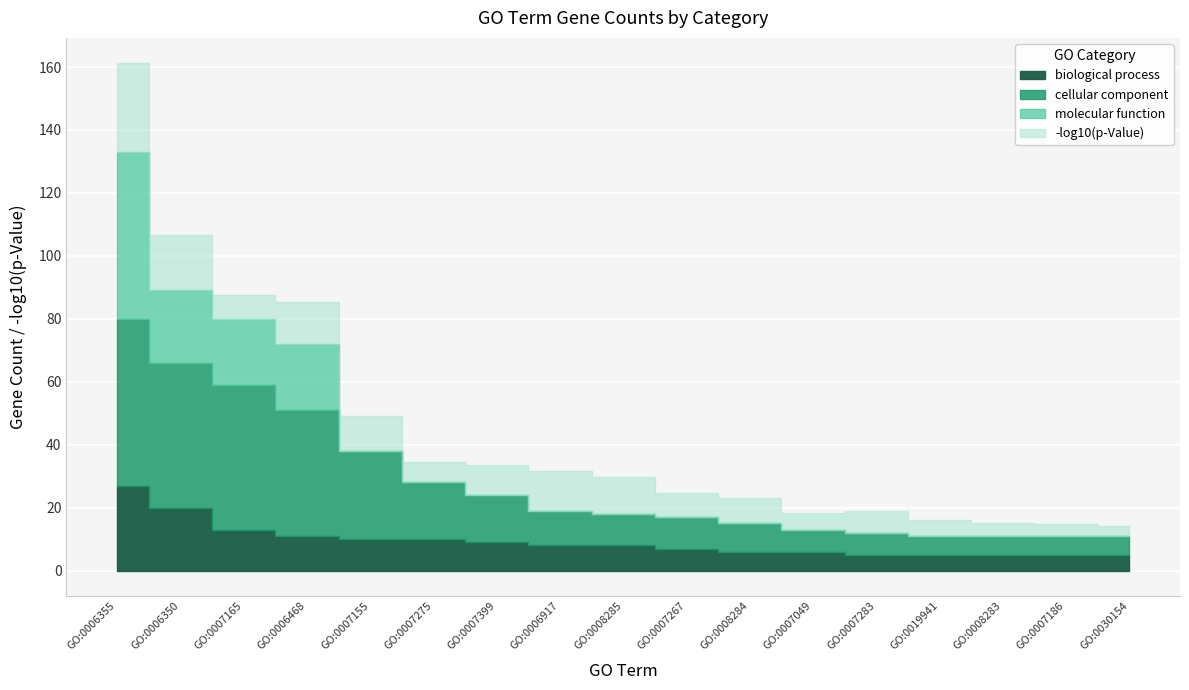

Reading left to right, extract all data points from this chart.

biological process: 27.0	20.0	13.0	11.0	10.0	10.0	9.0	8.0	8.0	7.0	6.0	6.0	5.0	5.0	5.0	5.0	5.0
cellular component: 53.0	46.0	46.0	40.0	28.0	18.0	15.0	11.0	10.0	10.0	9.0	7.0	7.0	6.0	6.0	6.0	6.0
molecular function: 53.0	23.0	21.0	21.0	0.0	0.0	0.0	0.0	0.0	0.0	0.0	0.0	0.0	0.0	0.0	0.0	0.0
neg_log_p: 28.2	17.6	7.6	13.3	11.2	6.5	9.5	12.6	11.8	7.6	8.0	5.4	6.8	5.1	4.1	3.8	3.3